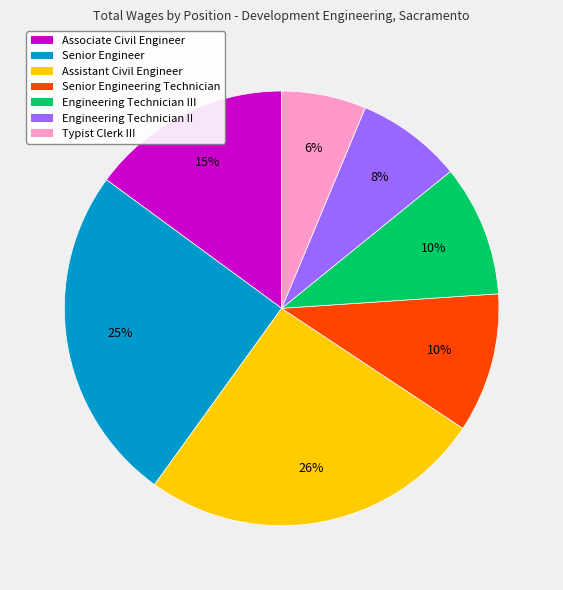

Is there any slice that represents more than half of the pie?

No